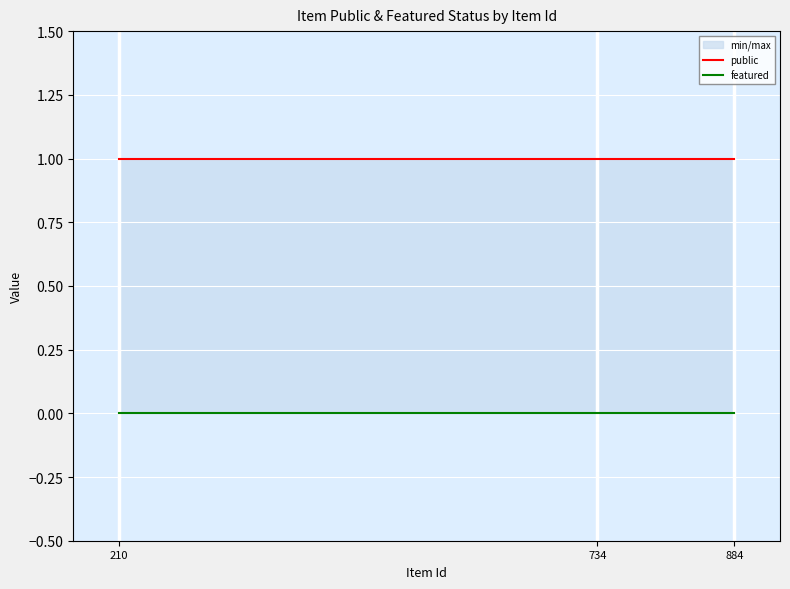

Which series changed the most between 734 and 884?

public